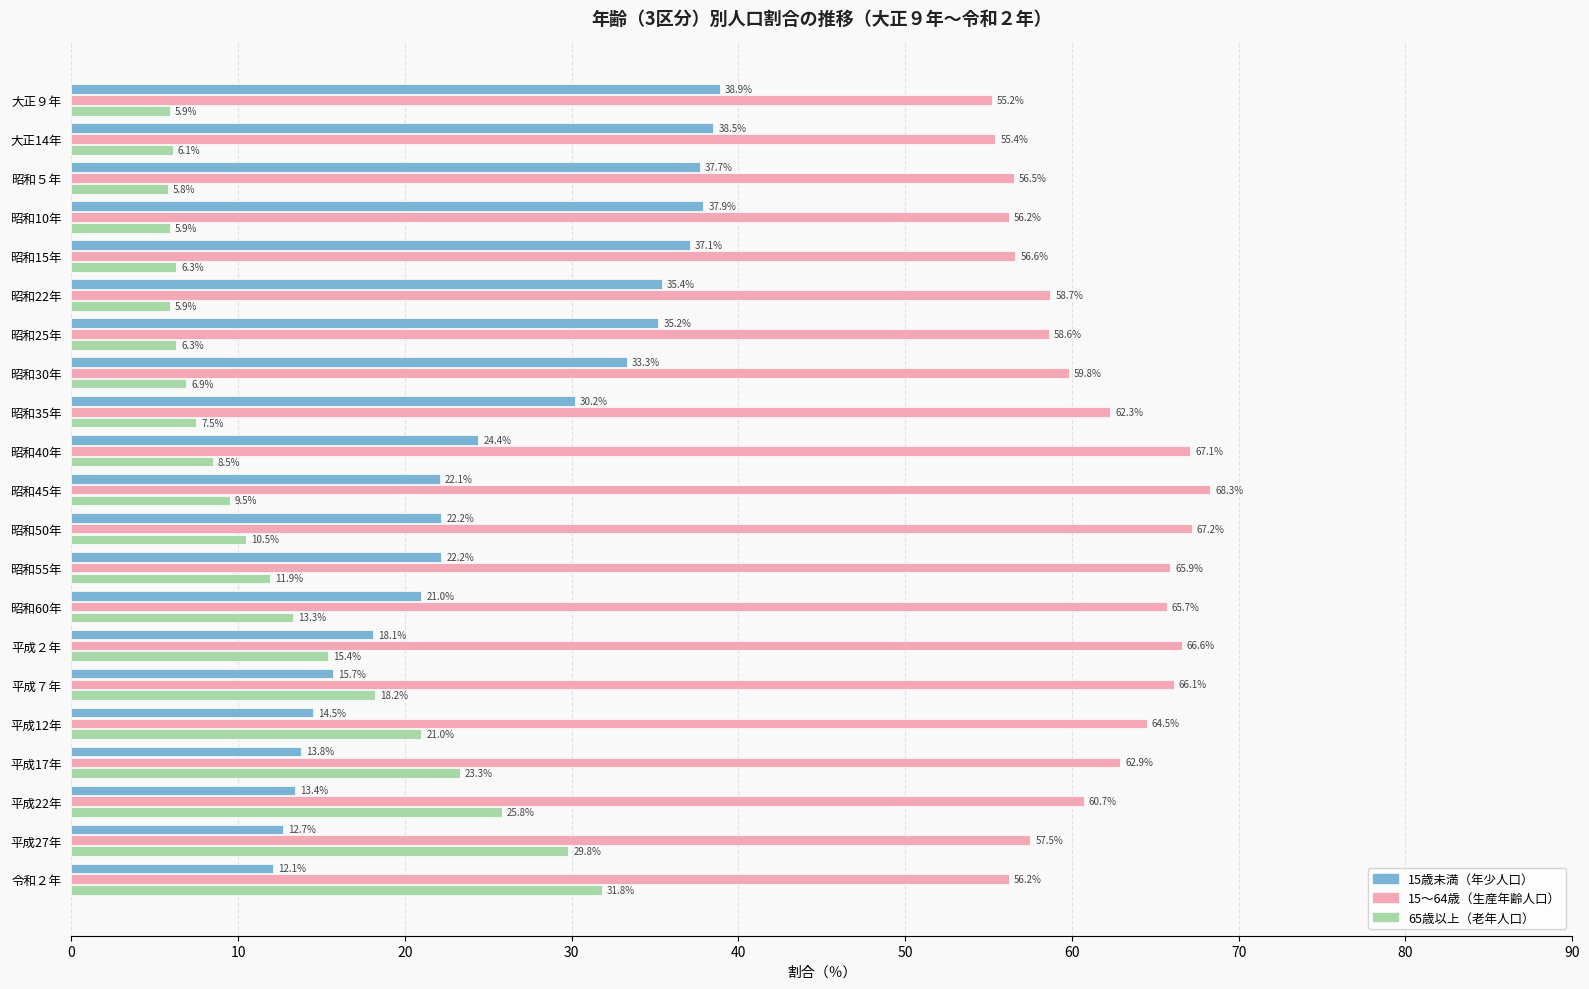

List the series in order of their peak value, highest first.

15～64歳（生産年齢人口）, 15歳未満（年少人口）, 65歳以上（老年人口）